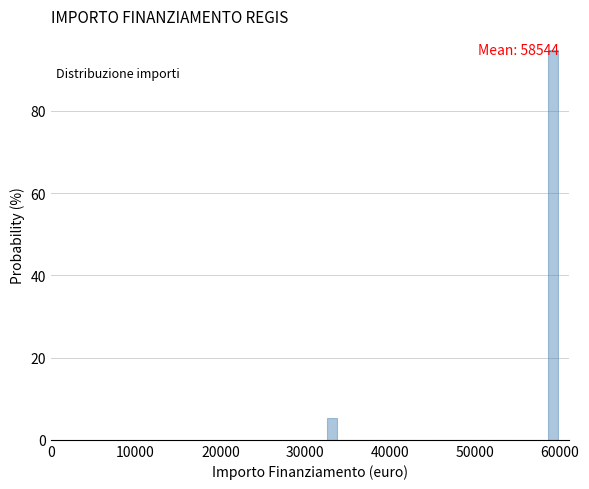

Read against the x-axis, roughly where is the centre of the tallest bar?

59000